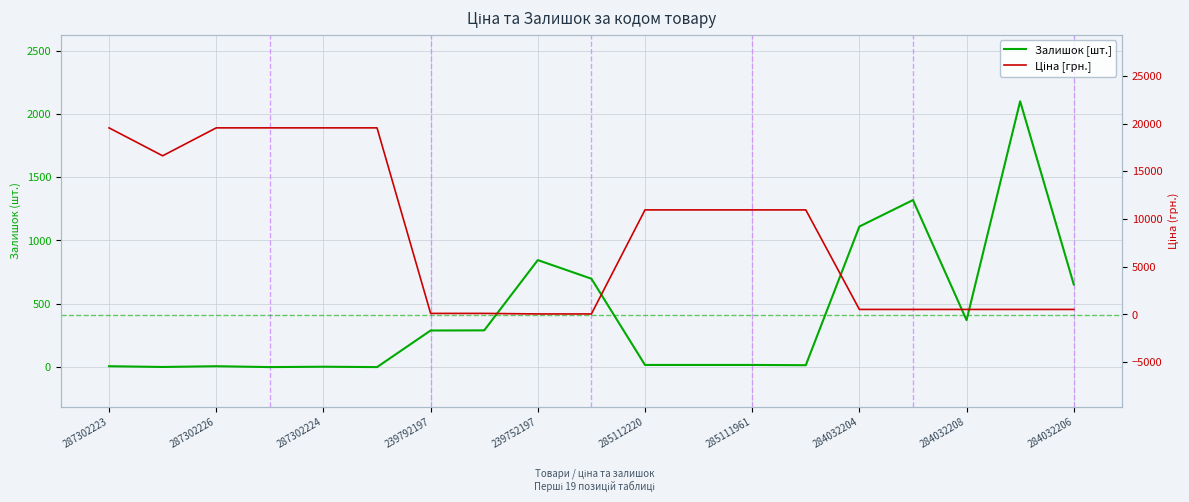

How many categories are shown in the chart?

19